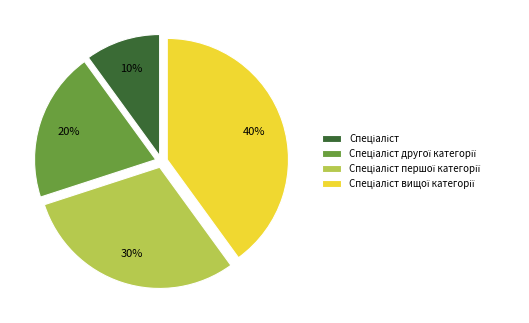

Is there any slice that represents more than half of the pie?

No